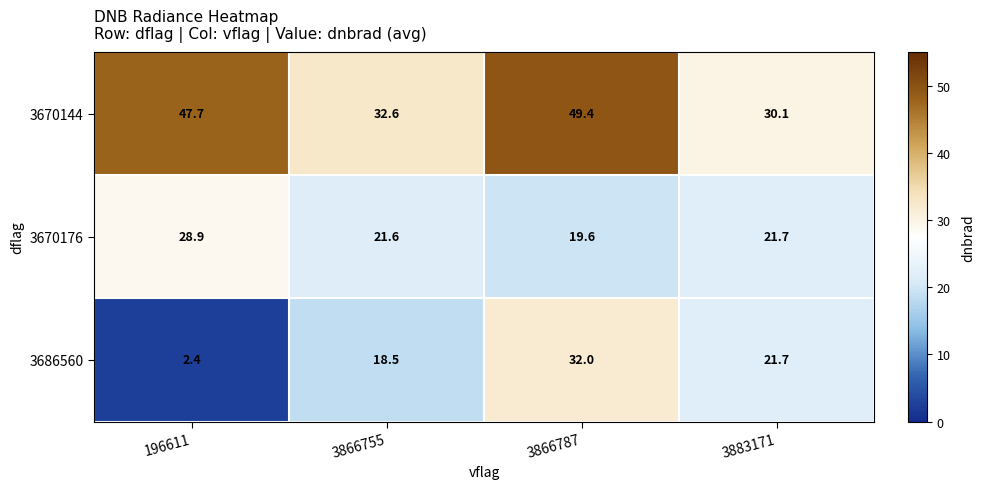

What is the sum of all 3670176 values?

91.8